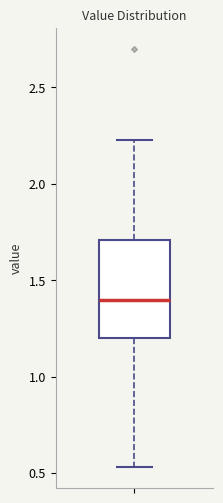

Read this box plot against the y-axis: the position of the median line, the range covered by the box, and the ends of both whiskers. The values are not printed on the chart, so give them approximately, as read against the axis.

median 1.40, box 1.20 to 1.70, whiskers 0.55 to 2.25